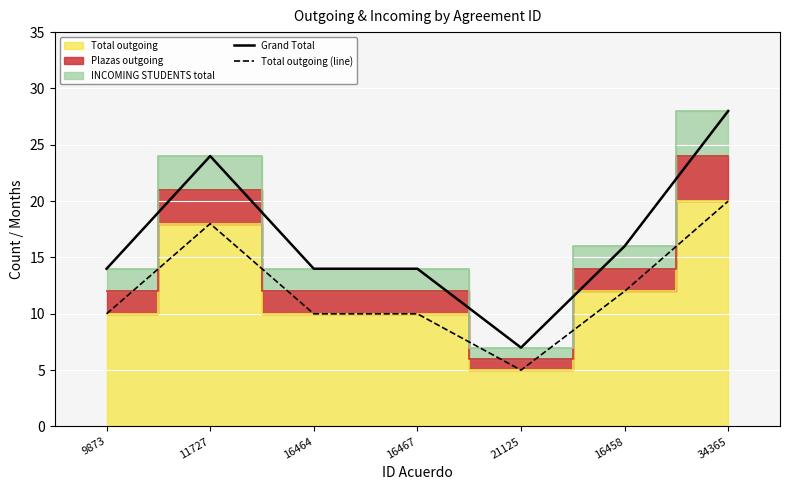

At how many categories does at least one series exceed 21?

2